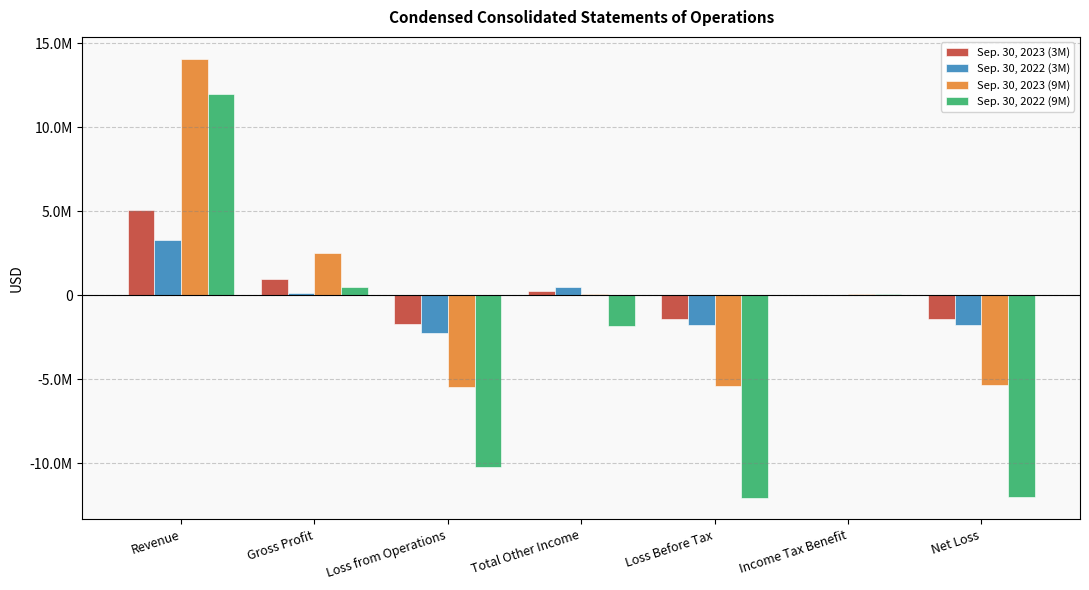

The value of Sep. 30, 2023 (9M) at Loss from Operations is -5494478. True or false?

True